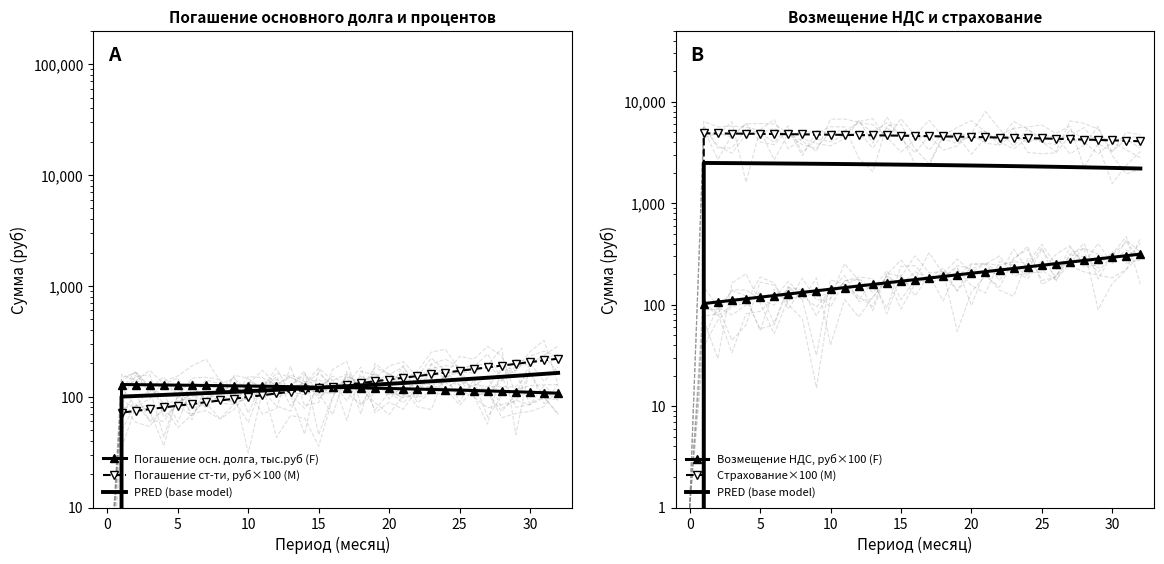

Is it true that Погашение ст-ти, руб×100 (M) equals 190.7 at 15?

False